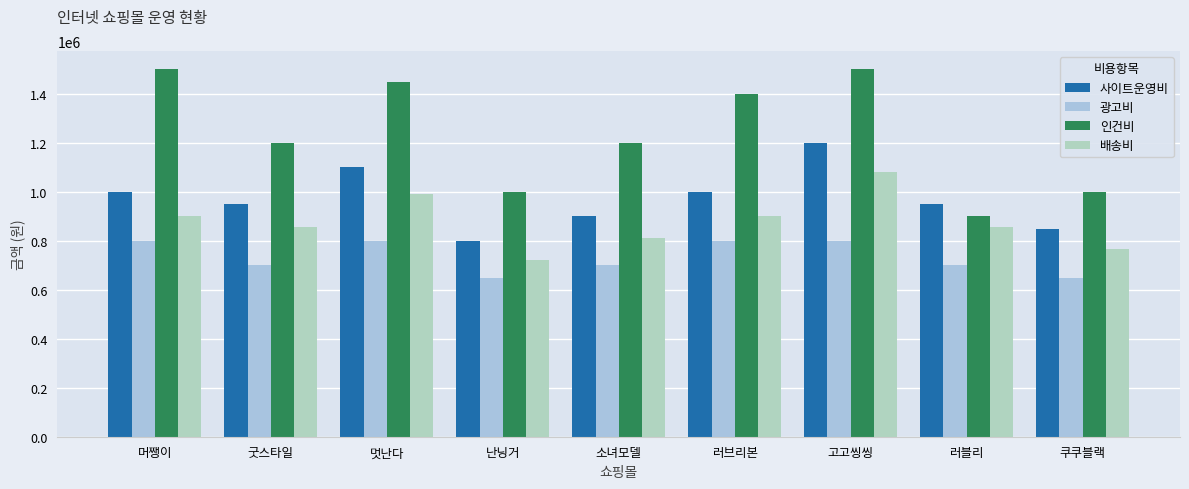

What is the highest value of the 인건비 series?

1500000